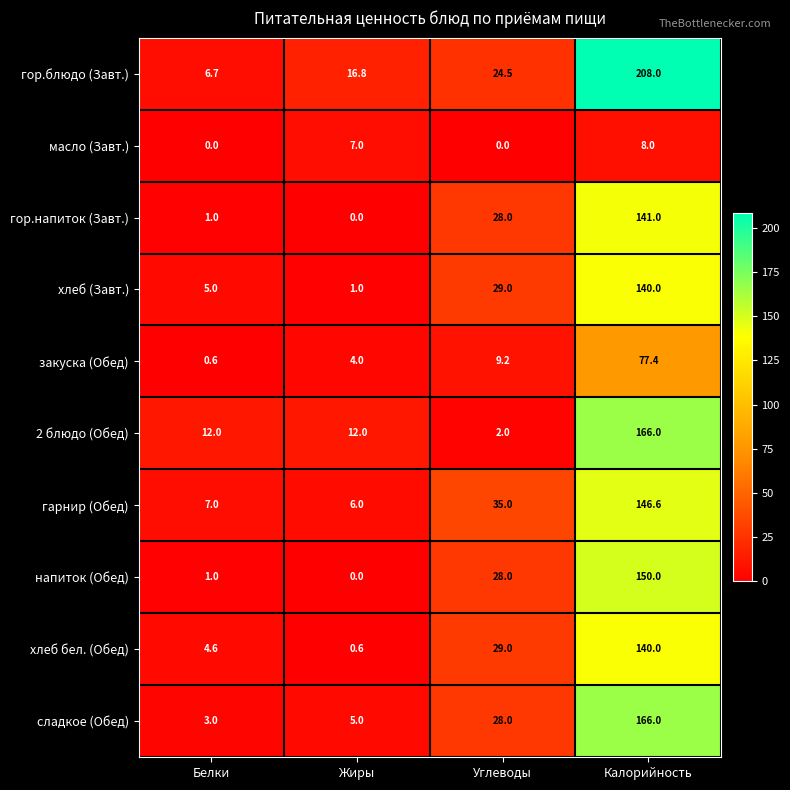

What is the sum of all хлеб (Завт.) values?

175.0